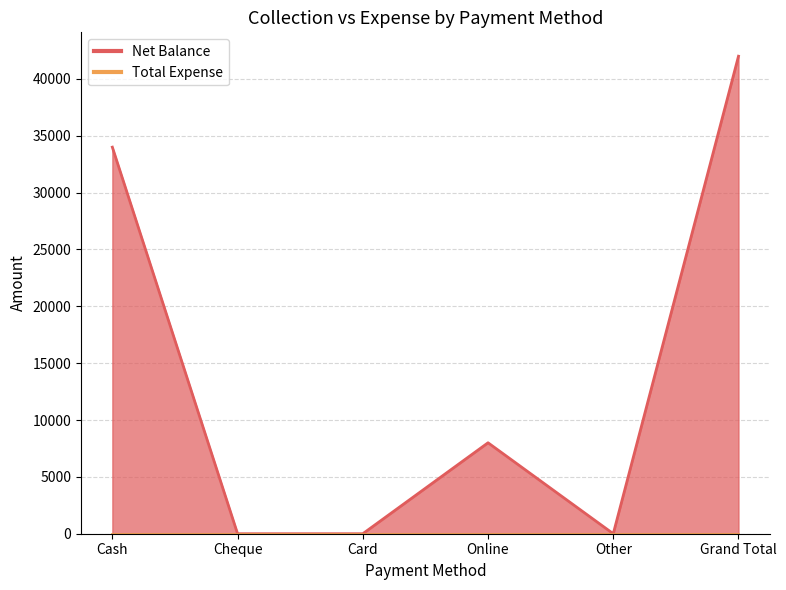

Reading right to left, what are all the values shown in this chart?

Grand Total=42000	Other=0	Online=8000	Card=0	Cheque=0	Cash=34000